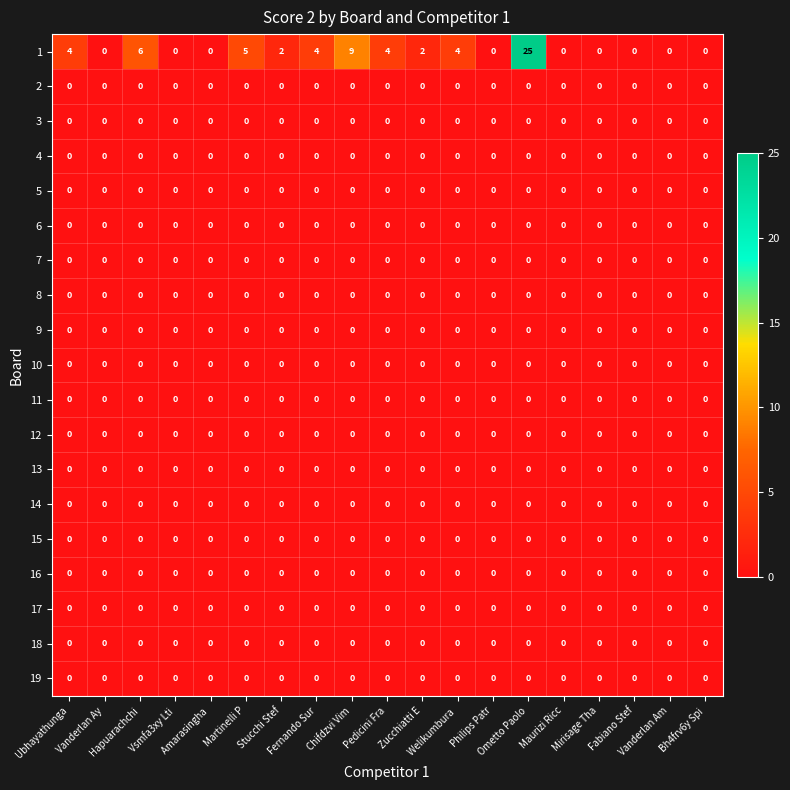

What is the greatest value displayed?

25